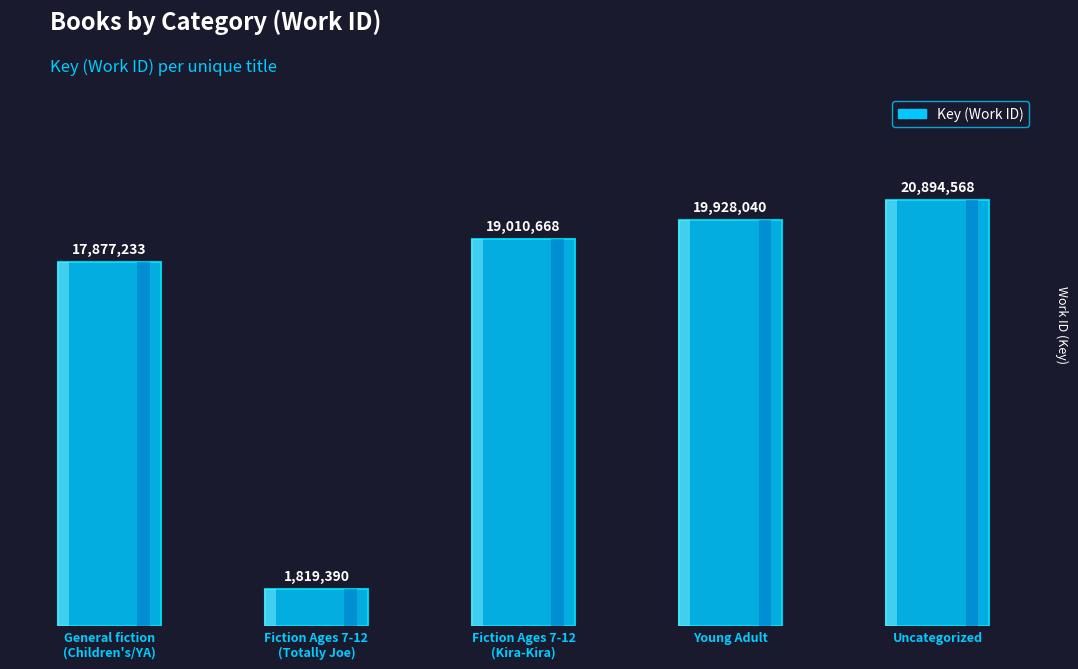

What is the value of the 5th bar from the left?

20894568